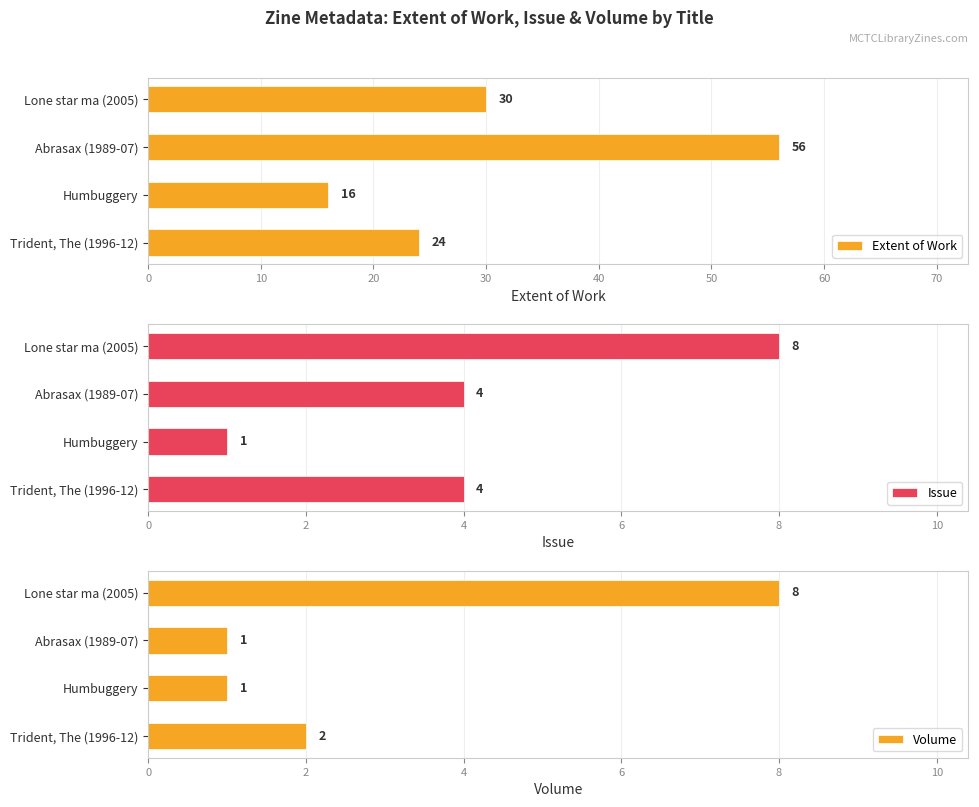

What is the minimum value for Volume?

1